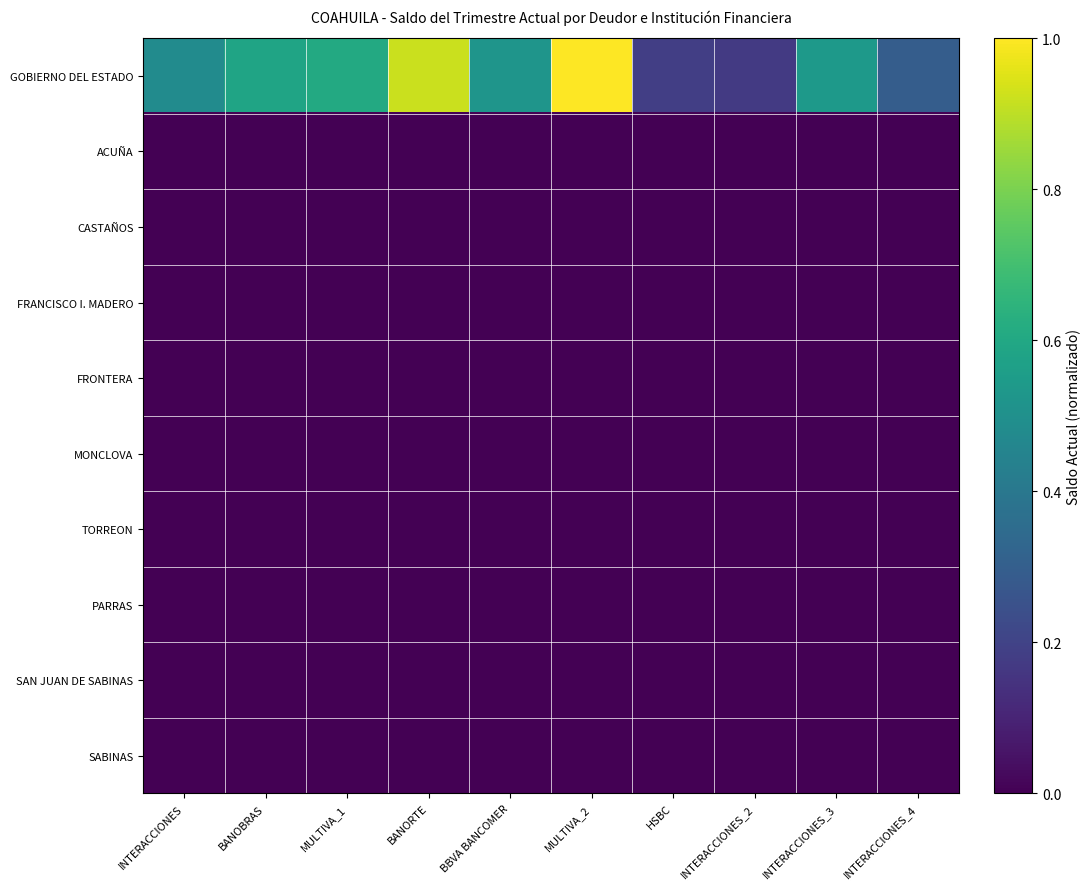

Which series has the largest total across all categories?

GOBIERNO DEL ESTADO